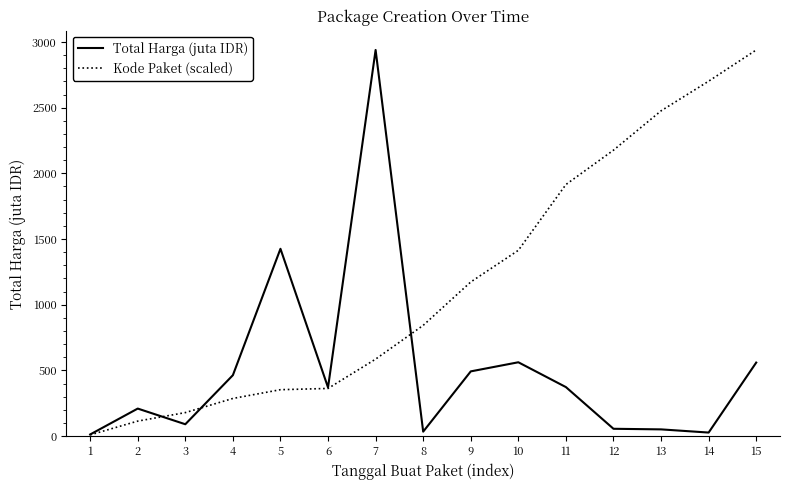

At which category does Total Harga (juta IDR) reach its first local peak?

2